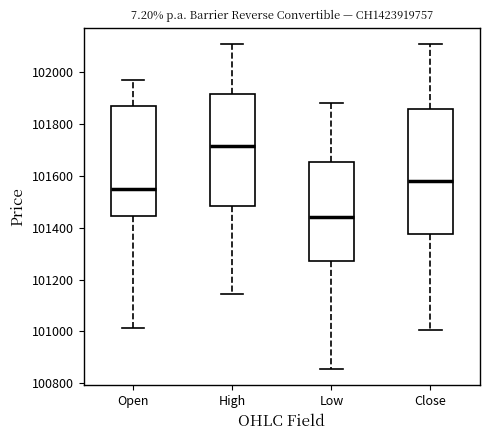

Reading left to right, transcribe this box plot: for each box, give where its median line is, the range the box spans, and where its two whiskers end, as read against the y-axis. The values are not printed on the chart, so give them approximately, as read against the axis.

Open: median 101560, box 101440 to 101860, whiskers 101020 to 101980
High: median 101720, box 101480 to 101920, whiskers 101140 to 102120
Low: median 101440, box 101280 to 101660, whiskers 100860 to 101880
Close: median 101580, box 101380 to 101860, whiskers 101000 to 102120